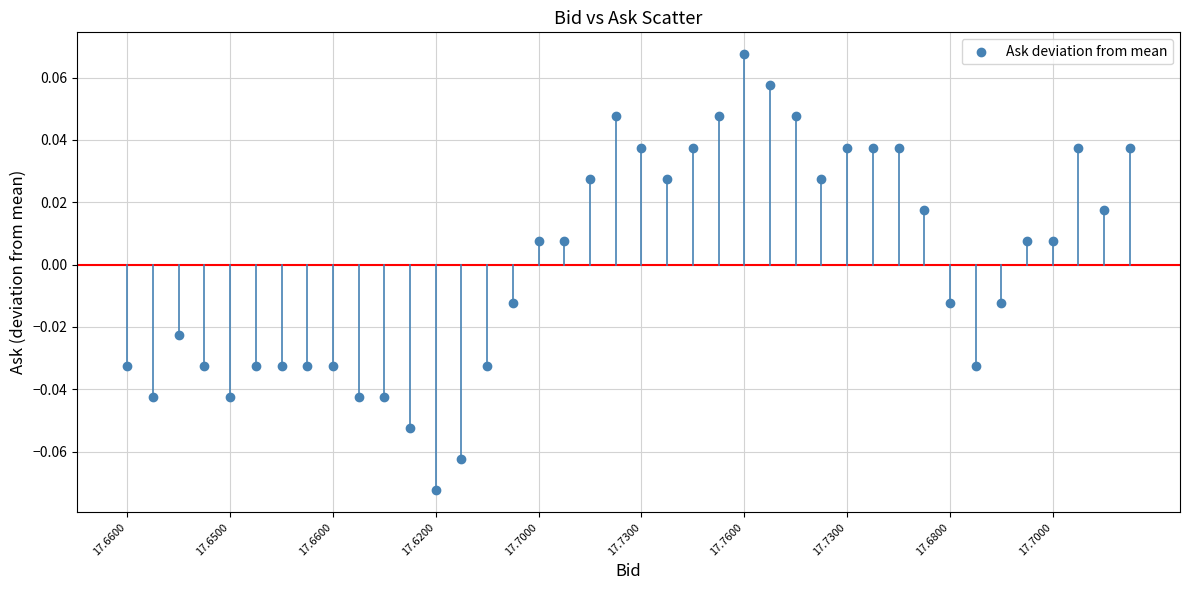

How many data points are displayed?

40